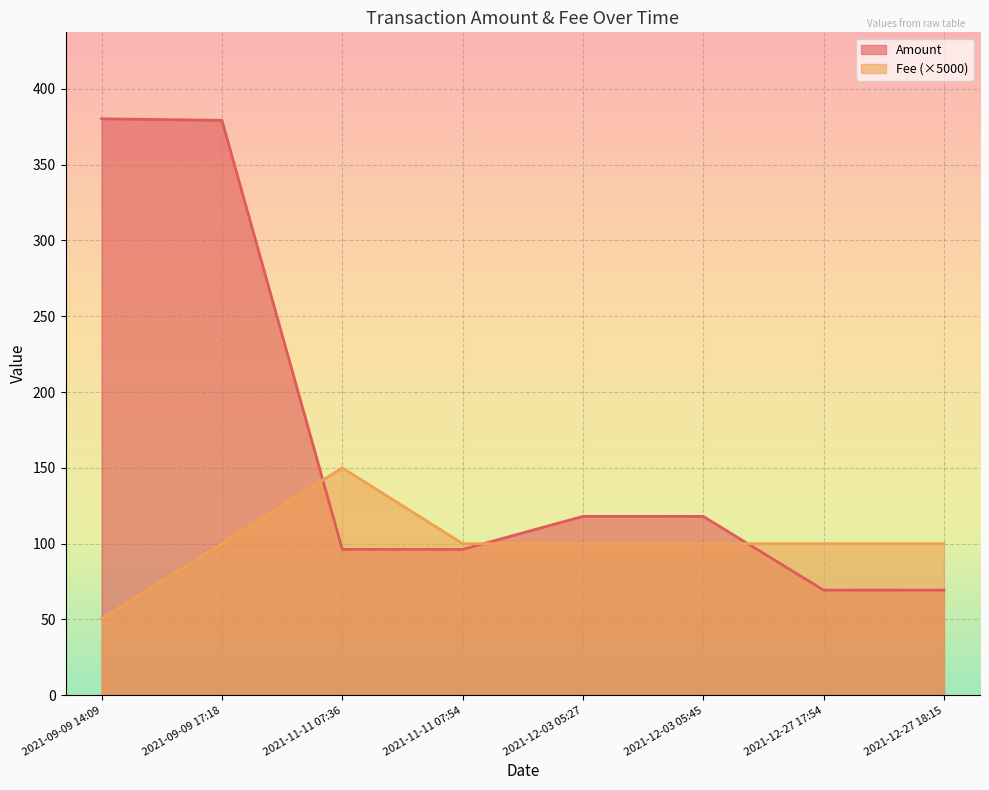

What is the total value across all series at 2021-12-03 05:27?

218.0